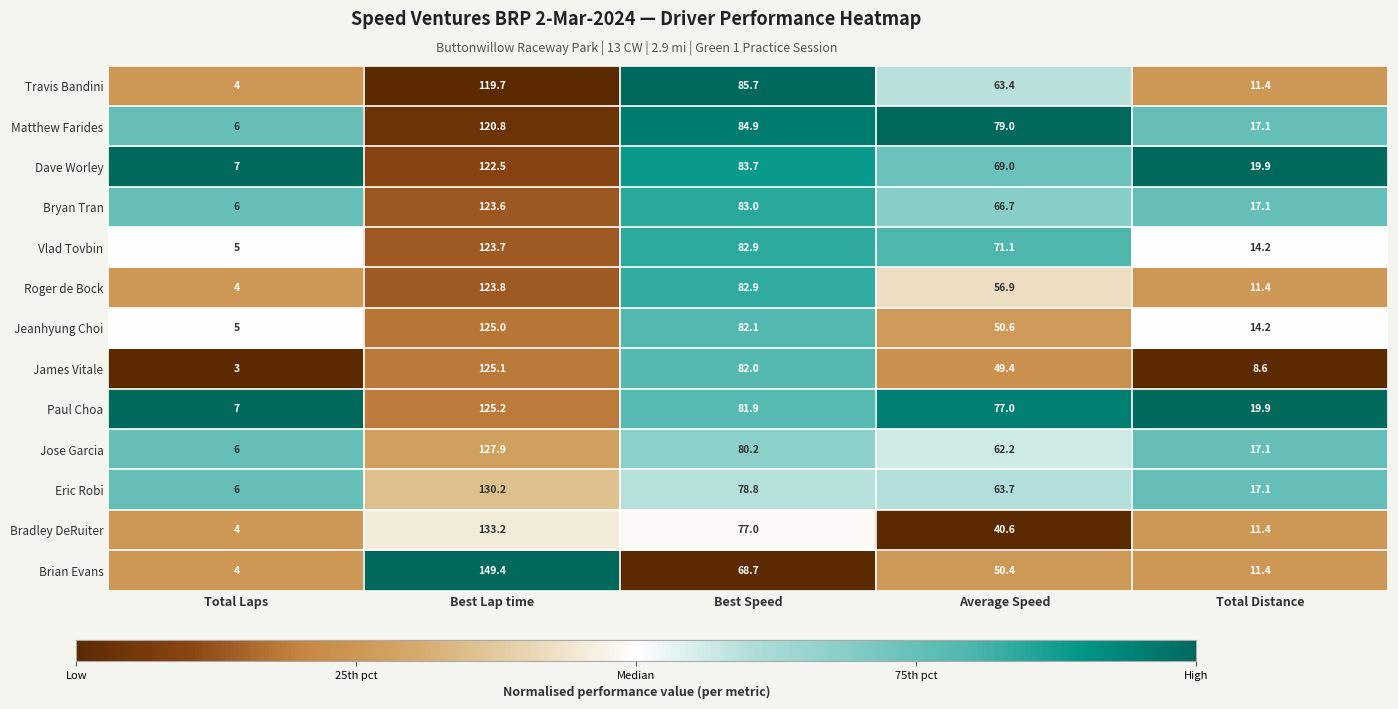

What is the difference between the maximum and minimum values in the Bradley DeRuiter series?

129.2